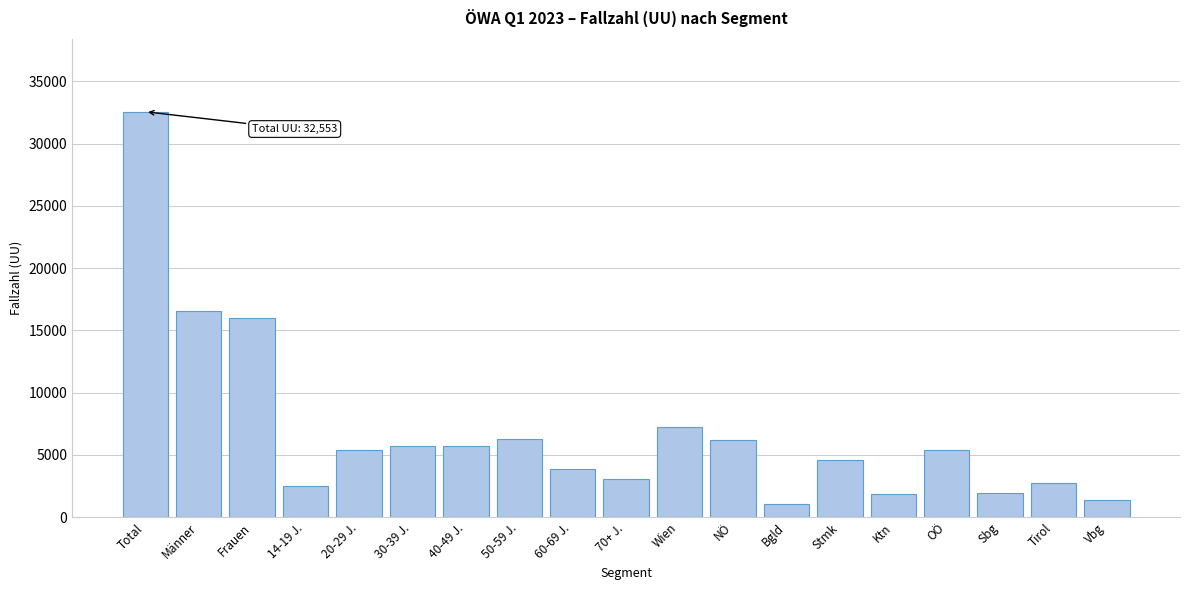

What is the sum of all values?

130211